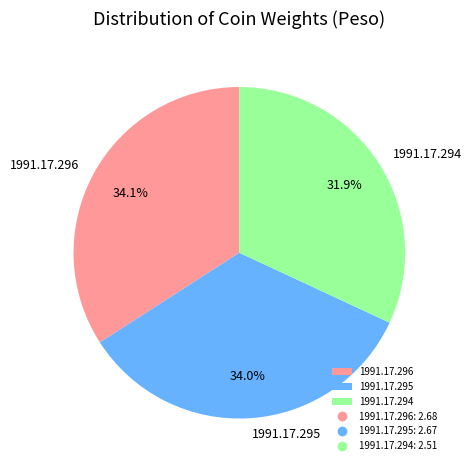

What percentage is the 1991.17.294 slice, to the nearest percent?

32%